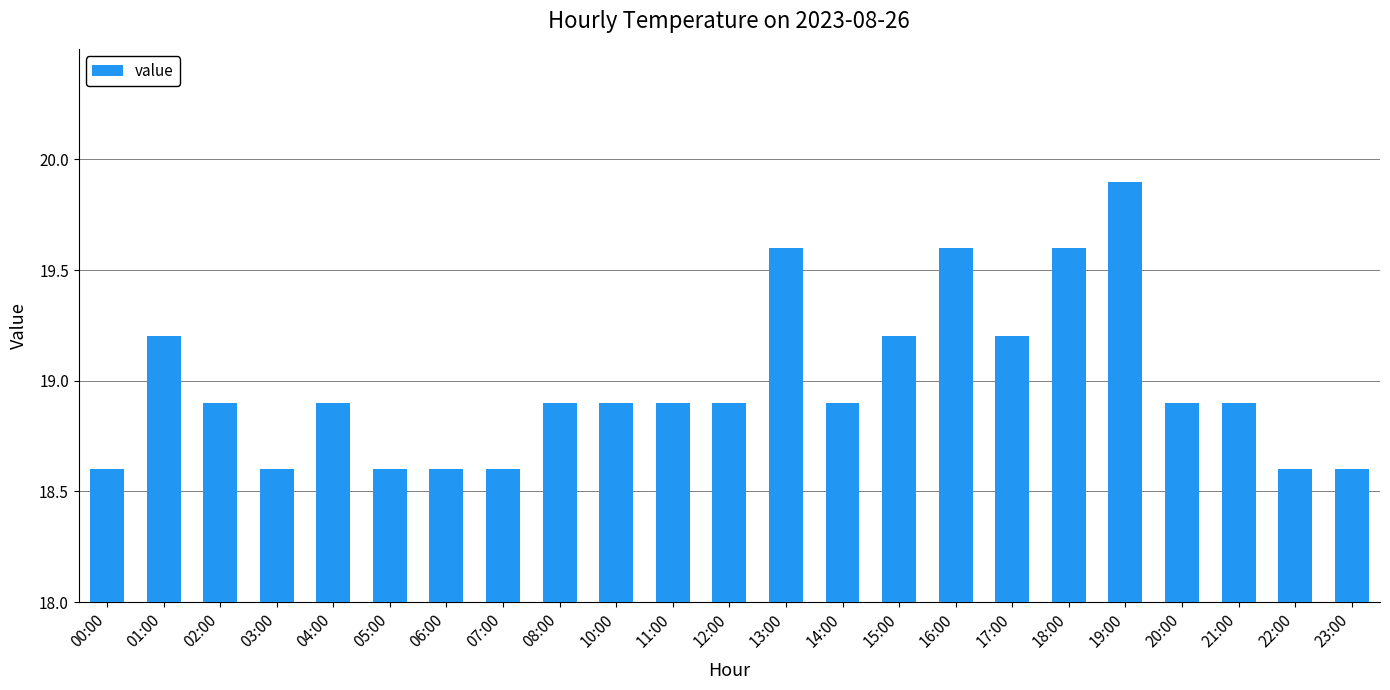

What is the minimum value shown in the chart?

18.6